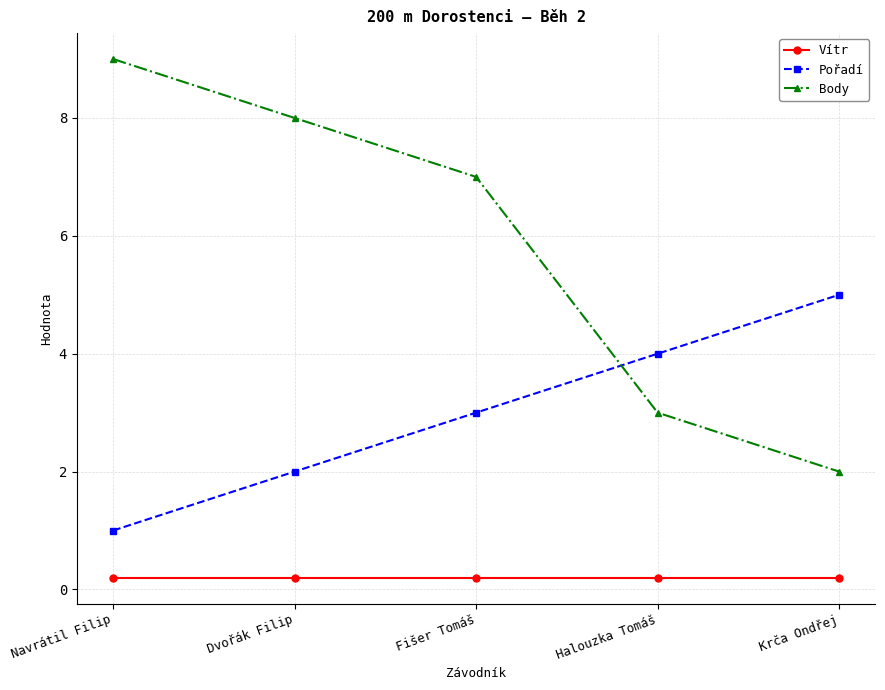

The value of Body at Halouzka Tomáš is 1.9. True or false?

False